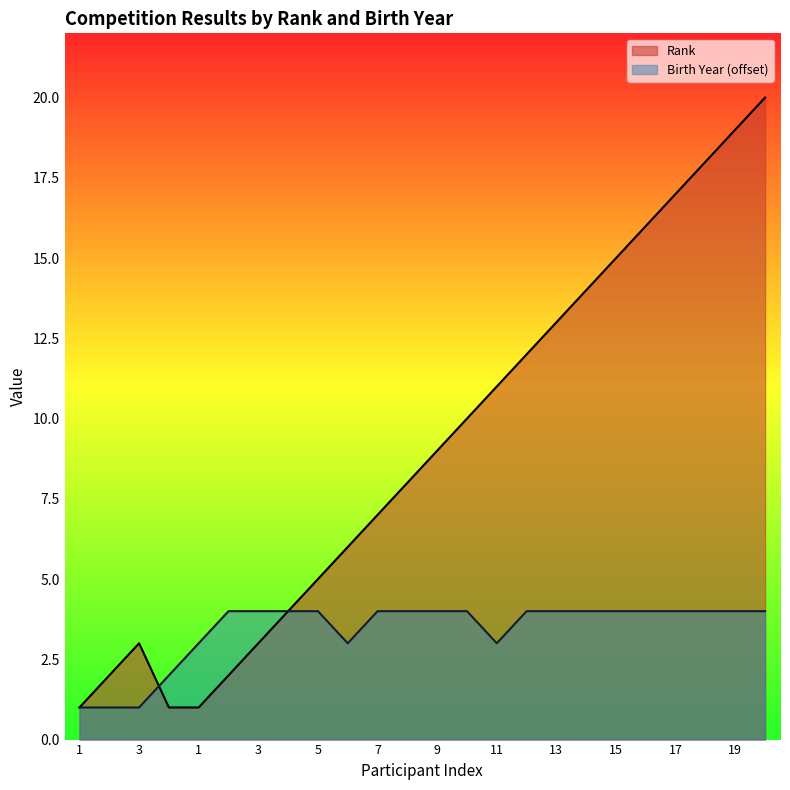

How many values in the Rank series are below 9?

12